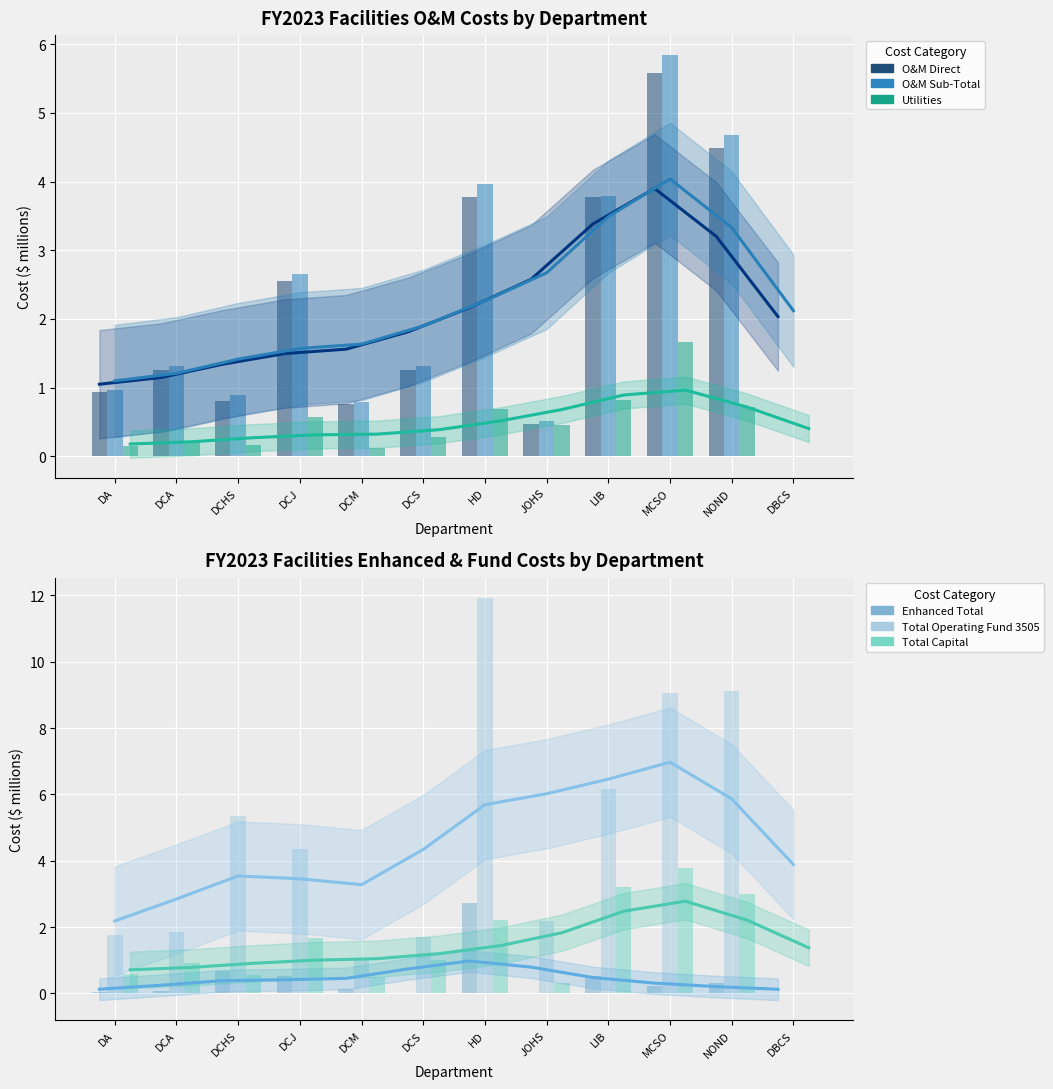

At DA, list the series in order from largest to smallest.

Total Operating Fund 3505, O&M Sub-Total, O&M Direct, Total Capital, Utilities, Enhanced Total